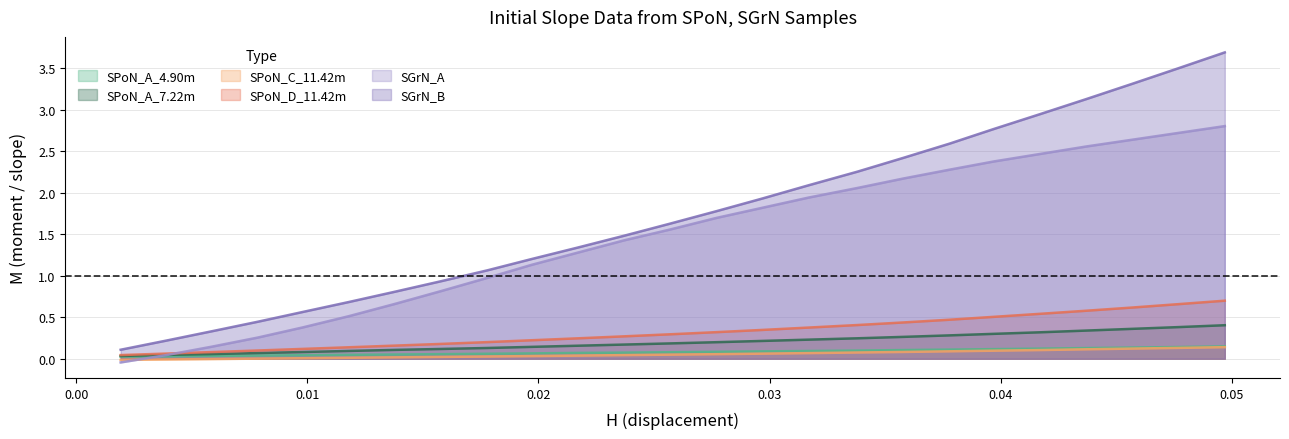

At which label does SPoN_A_4.90m reach its peak?

0.0497